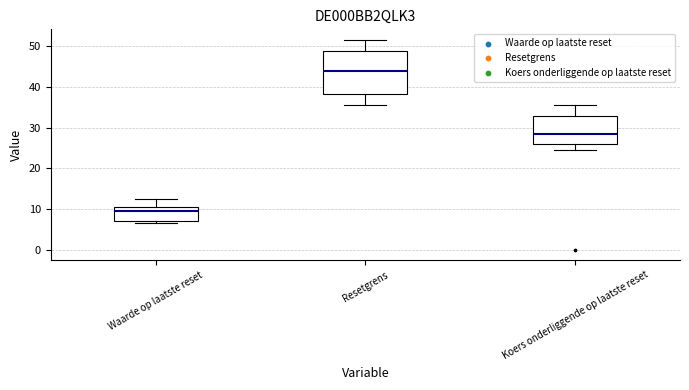

Which box is the tallest, from its lower edge to its upper edge?

Resetgrens